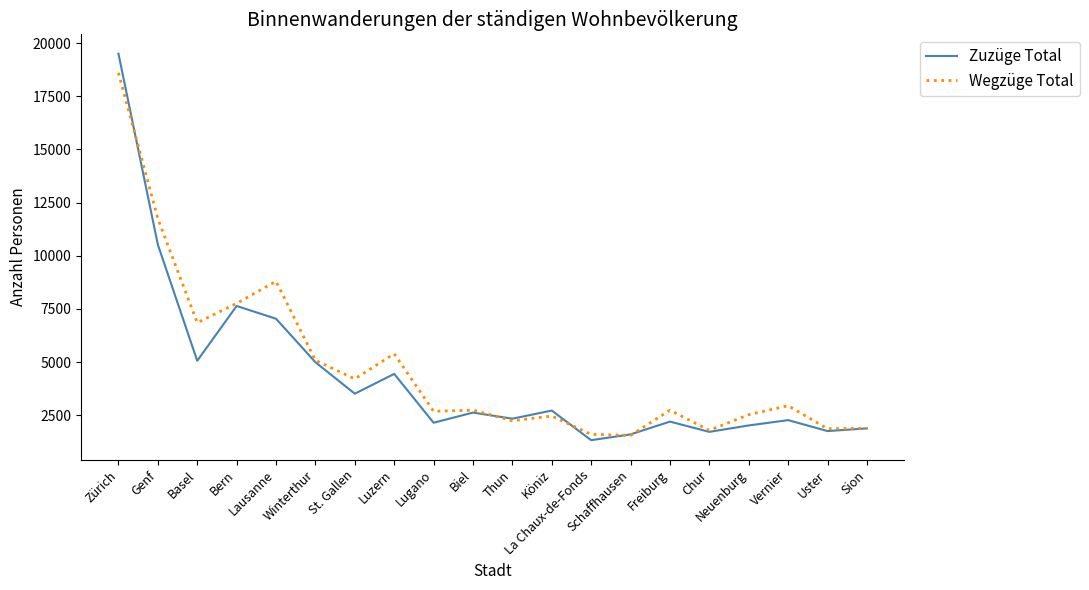

What is the smallest value displayed?

1333